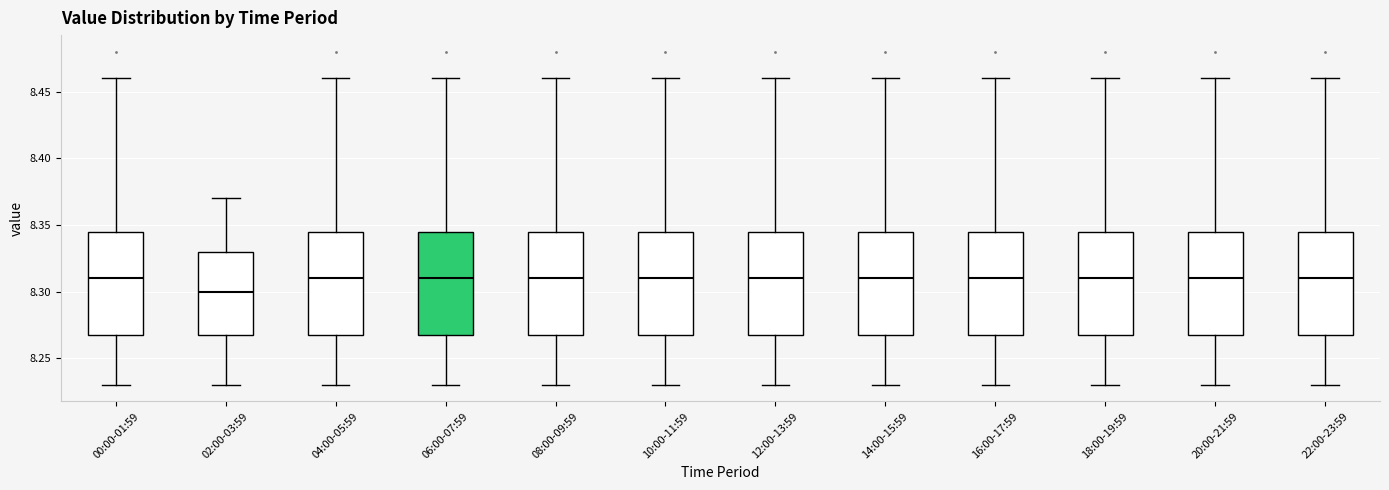

Where does the upper whisker of the box for 06:00-07:59 end on the y-axis? The values are not printed on the chart, so give them approximately, as read against the axis.

8.460